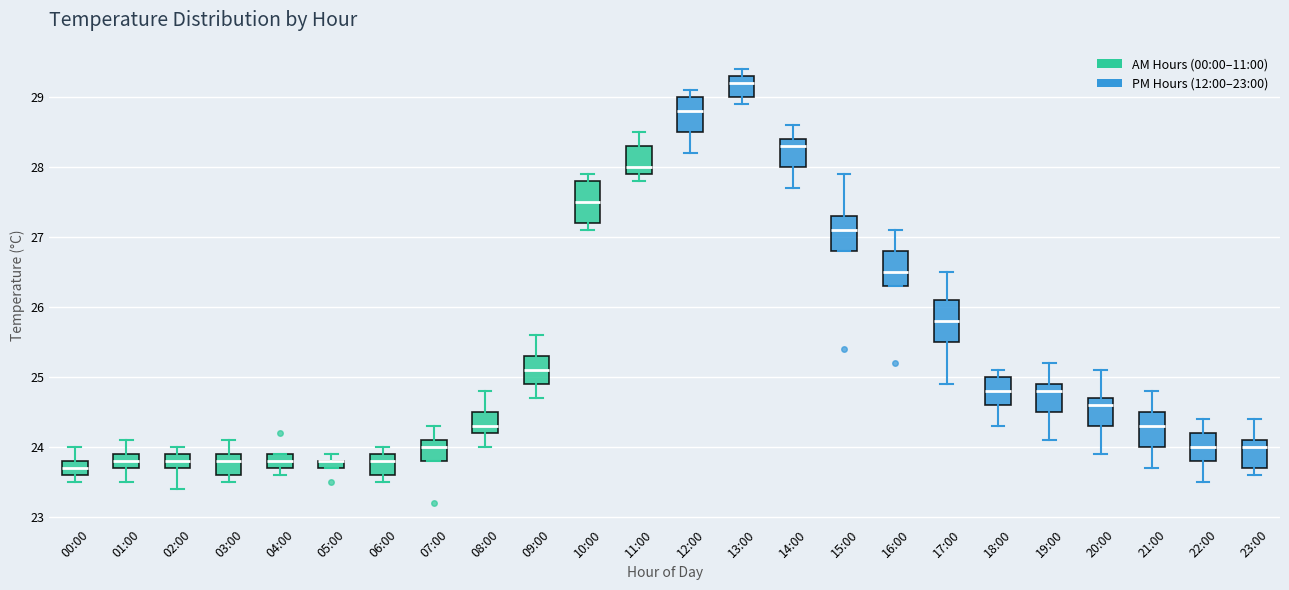

Where is the lower edge of the box for 15:00 on the y-axis? The values are not printed on the chart, so give them approximately, as read against the axis.

26.8